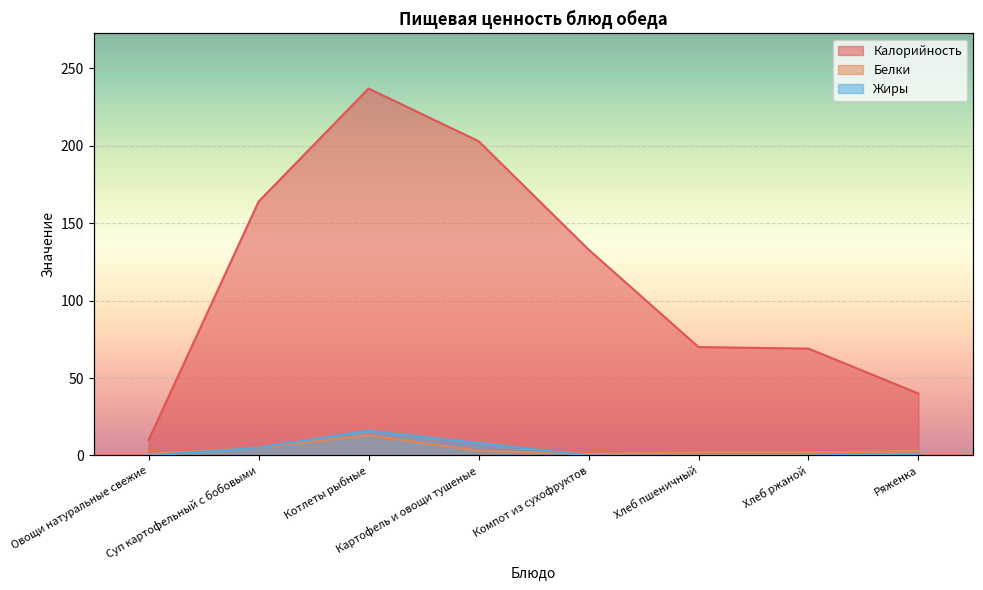

What is the label of the 5th point from the right?

Картофель и овощи тушеные